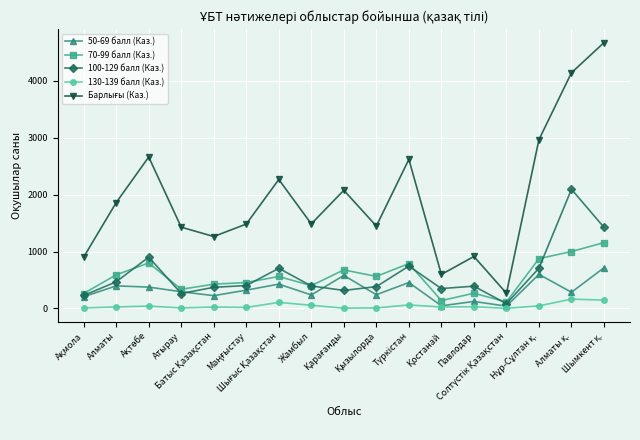

True or false: 70-99 балл (Каз.) has more than 0 points higher than both neighbors.

True